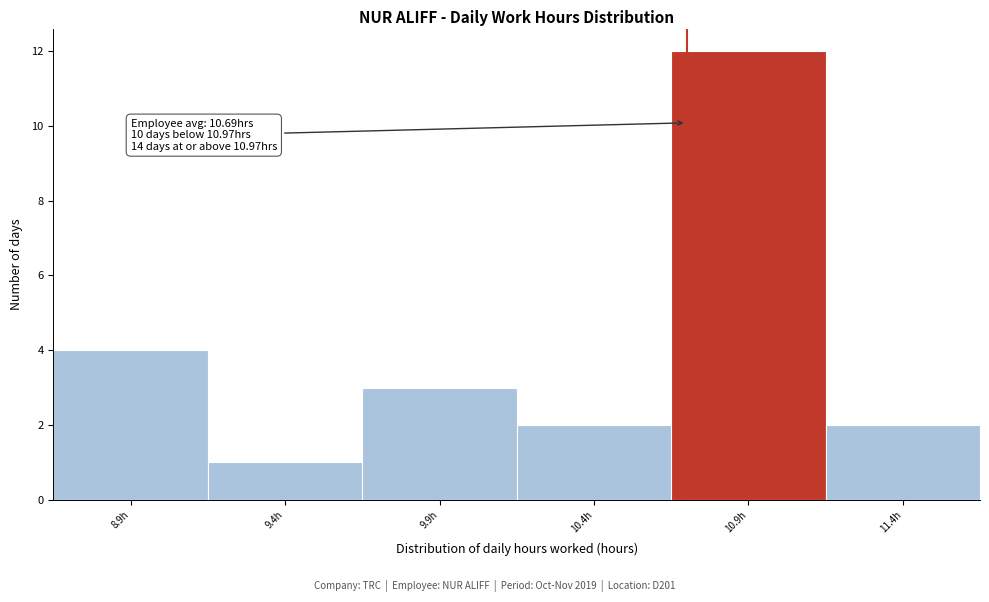

Reading left to right, list all the values displayed in this chart.

4	1	3	2	12	2